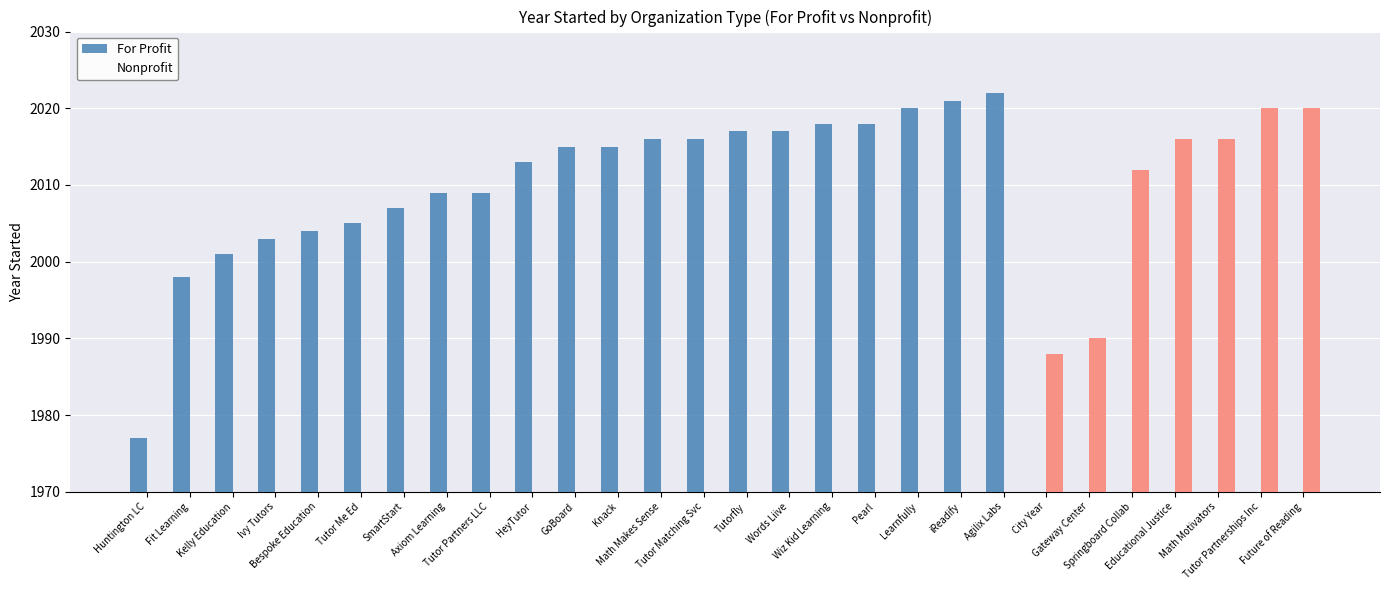

Reading left to right, transcribe all the data shown in this chart.

For Profit: Huntington LC=1977	Fit Learning=1998	Kelly Education=2001	Ivy Tutors=2003	Bespoke Education=2004	Tutor Me Ed=2005	SmartStart=2007	Axiom Learning=2009	Tutor Partners LLC=2009	HeyTutor=2013	GoBoard=2015	Knack=2015	Math Makes Sense=2016	Tutor Matching Svc=2016	Tutorfly=2017	Words Liive=2017	Wiz Kid Learning=2018	Pearl=2018	Learnfully=2020	iReadify=2021	Agilix Labs=2022	City Year=0	Gateway Center=0	Springboard Collab=0	Educational Justice=0	Math Motivators=0	Tutor Partnerships Inc=0	Future of Reading=0
Nonprofit: Huntington LC=0	Fit Learning=0	Kelly Education=0	Ivy Tutors=0	Bespoke Education=0	Tutor Me Ed=0	SmartStart=0	Axiom Learning=0	Tutor Partners LLC=0	HeyTutor=0	GoBoard=0	Knack=0	Math Makes Sense=0	Tutor Matching Svc=0	Tutorfly=0	Words Liive=0	Wiz Kid Learning=0	Pearl=0	Learnfully=0	iReadify=0	Agilix Labs=0	City Year=1988	Gateway Center=1990	Springboard Collab=2012	Educational Justice=2016	Math Motivators=2016	Tutor Partnerships Inc=2020	Future of Reading=2020